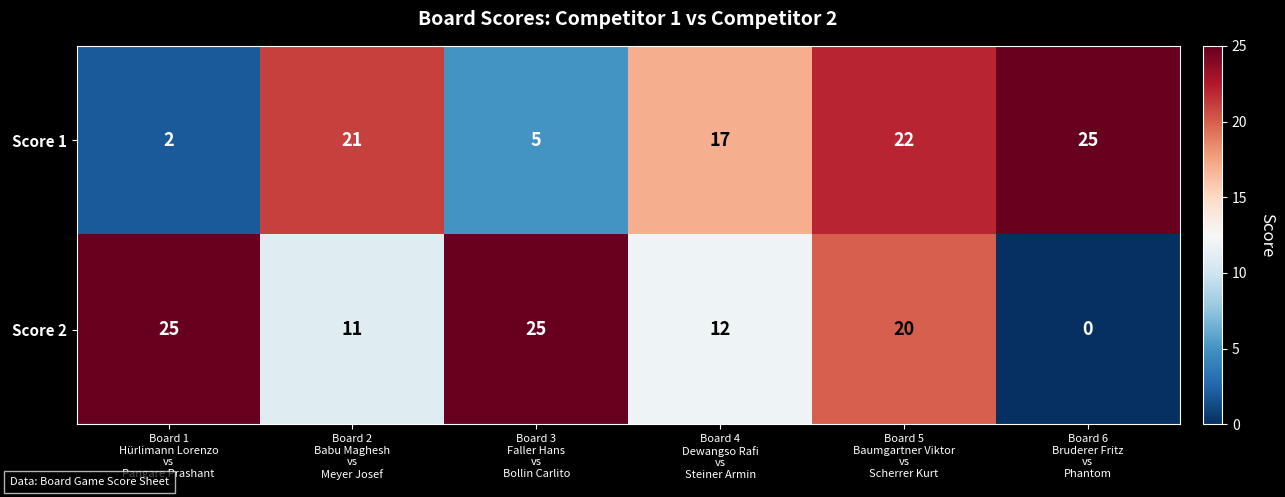

Which series has the widest spread of values?

Score 2